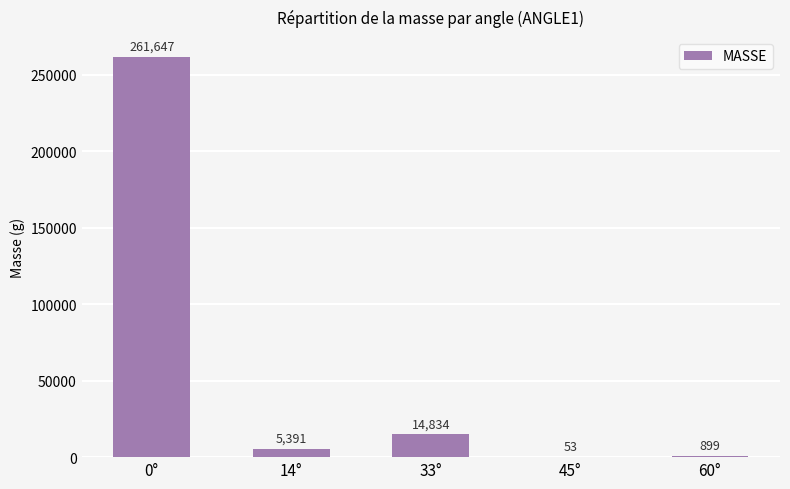

What is the difference between the values at 33° and 60°?

13934.9